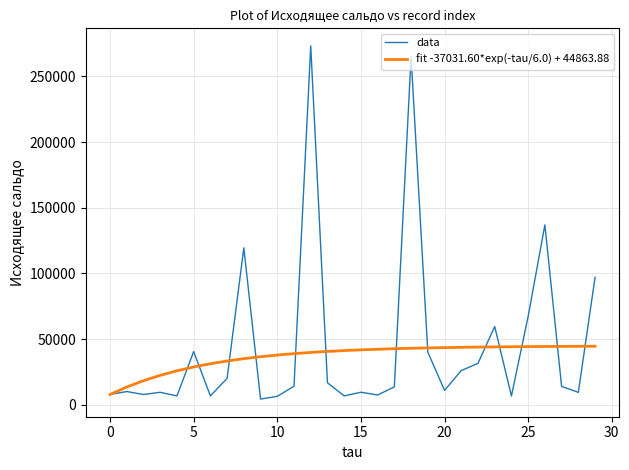

Which series has the widest spread of values?

data